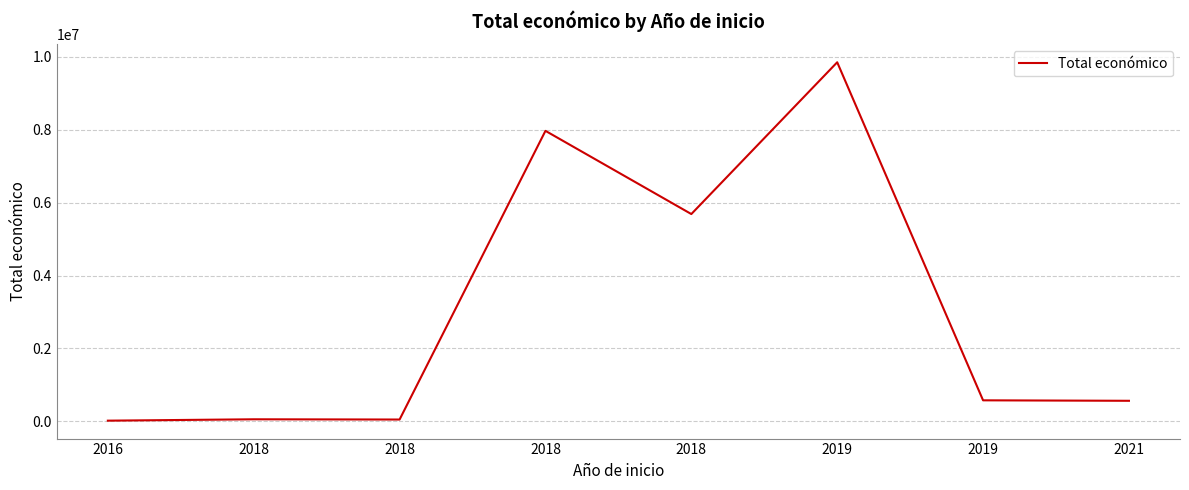

How many series are shown in this chart?

1